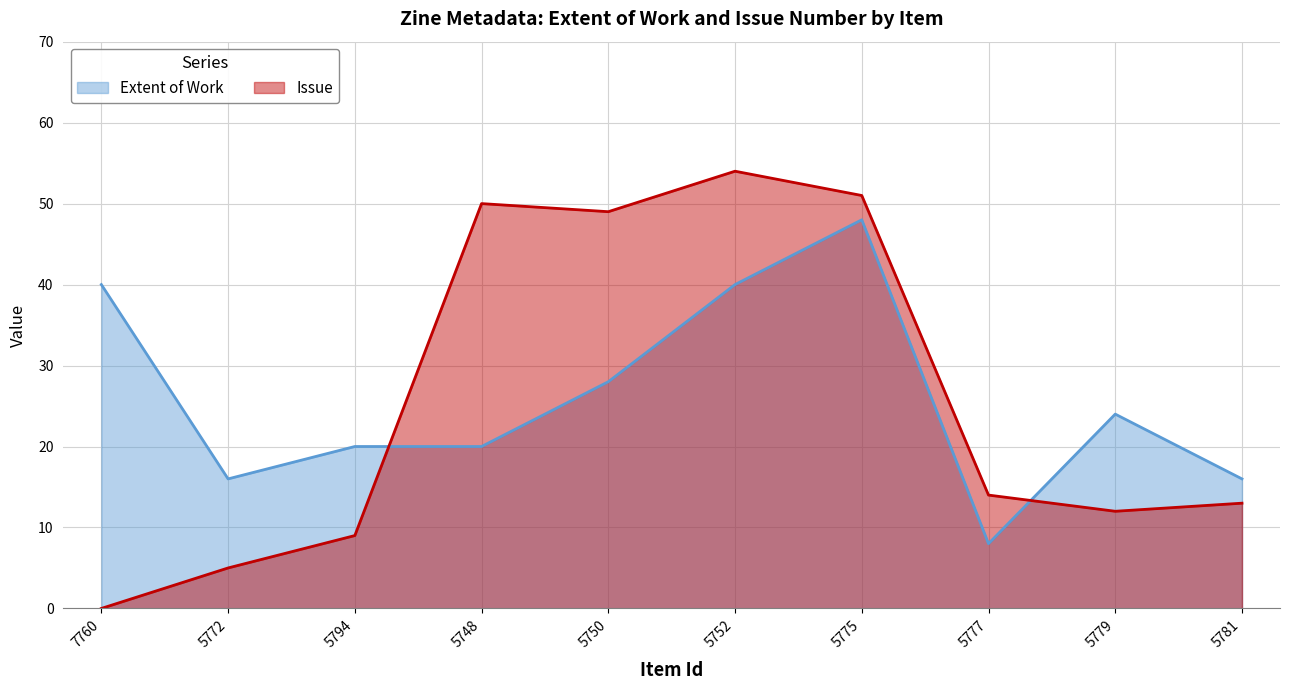

The Issue series shows 51 at 5775. True or false?

True